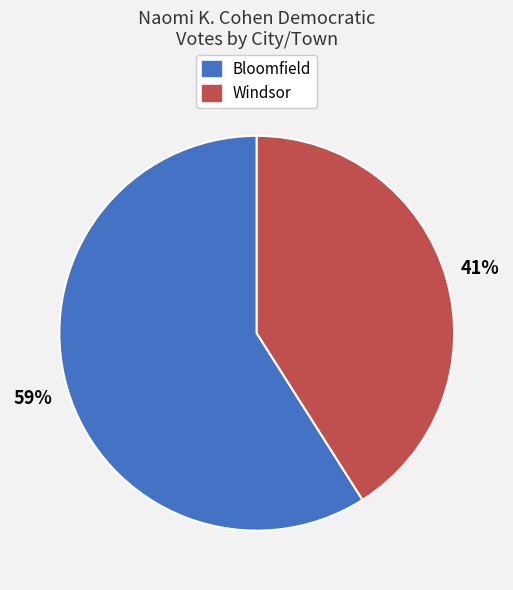

Is it true that Bloomfield is 69% of the pie?

False